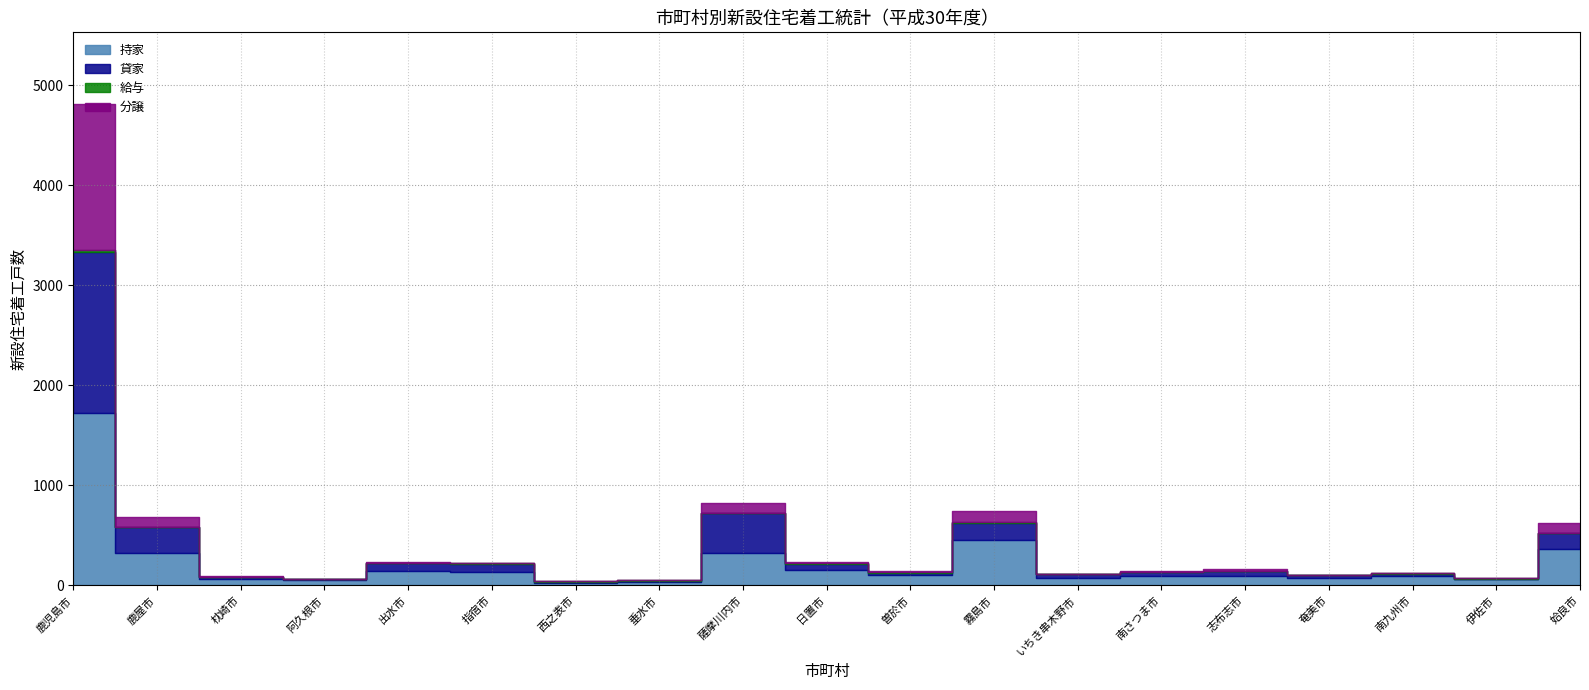

Reading left to right, what are all the values shown in this chart?

持家: 1720	329	65	54	147	130	27	32	325	152	106	450	75	94	93	77	97	69	360
貸家: 1618	252	17	11	75	82	12	16	398	63	20	179	35	45	48	26	17	0	166
給与: 12	1	5	1	0	11	3	2	1	5	7	9	5	0	3	0	14	2	0
分譲: 1460	100	3	0	12	0	0	1	99	15	9	106	1	7	22	0	0	1	102